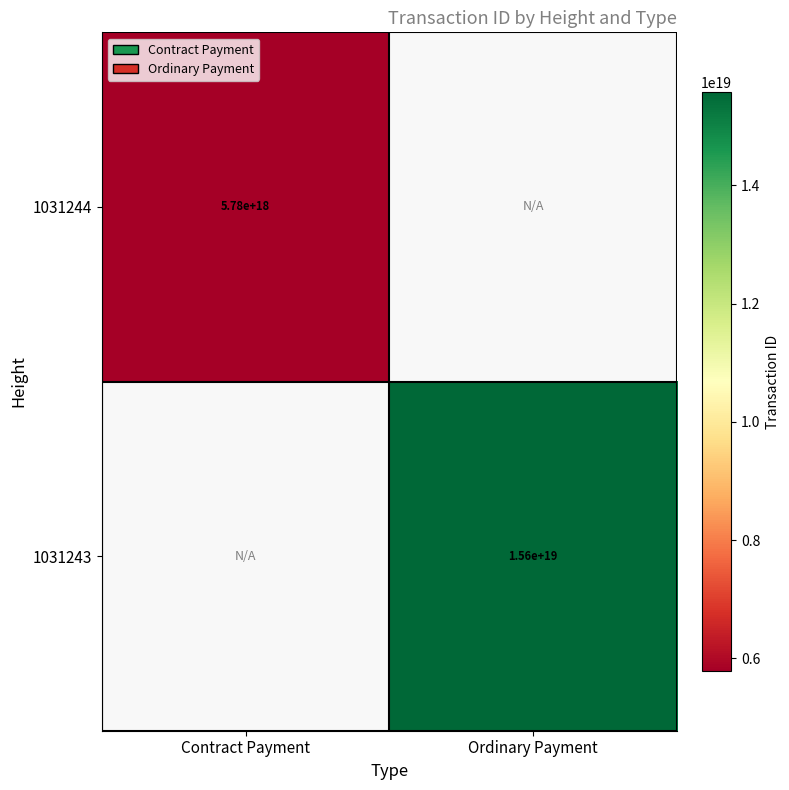

Which label corresponds to the largest value in the chart?

Ordinary Payment